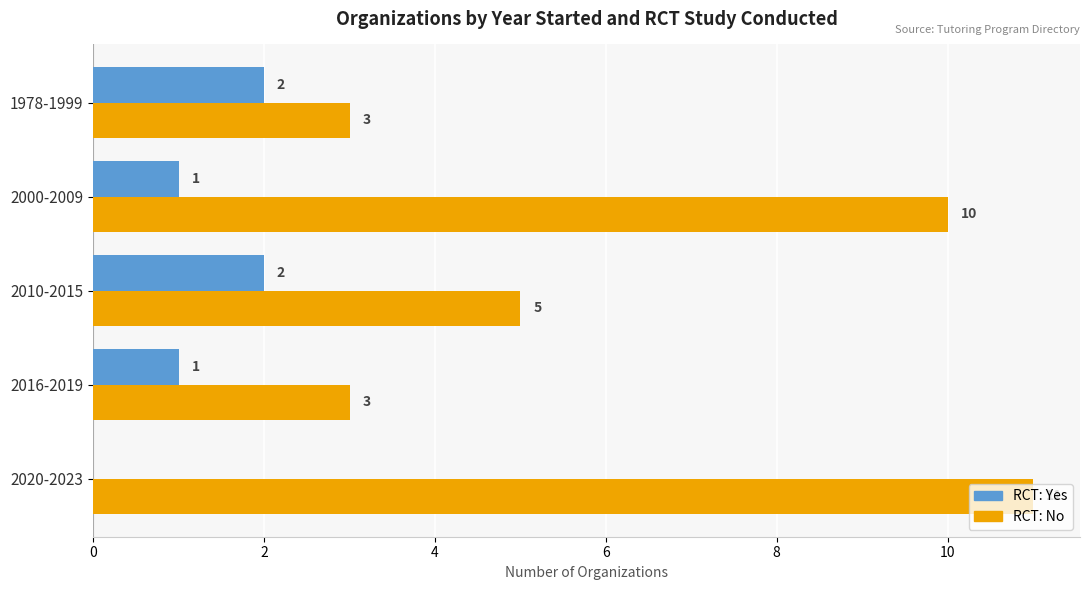

What is the maximum value shown in the chart?

11